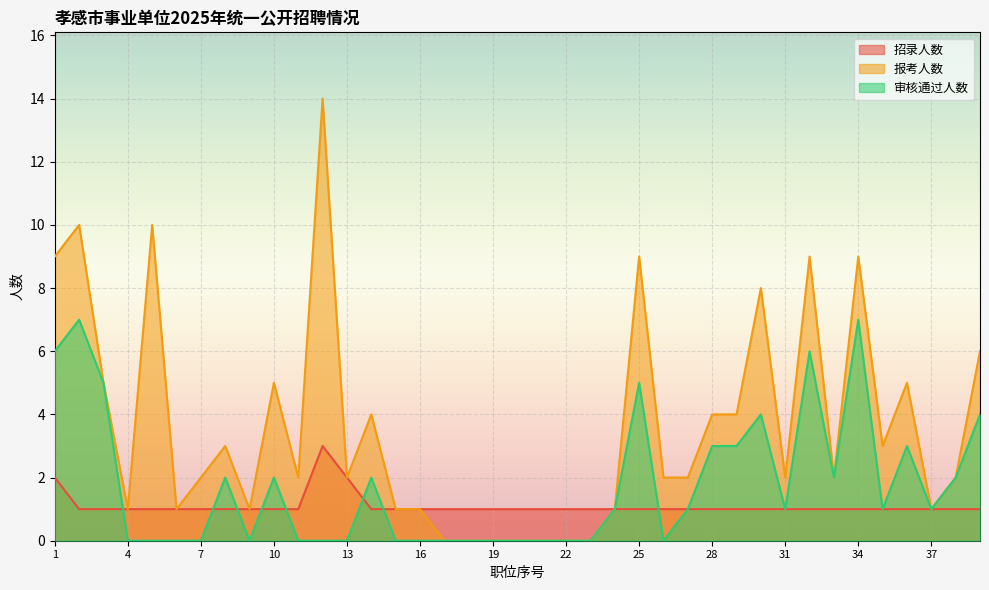

Which category has the lowest value in the 招录人数 series?

2